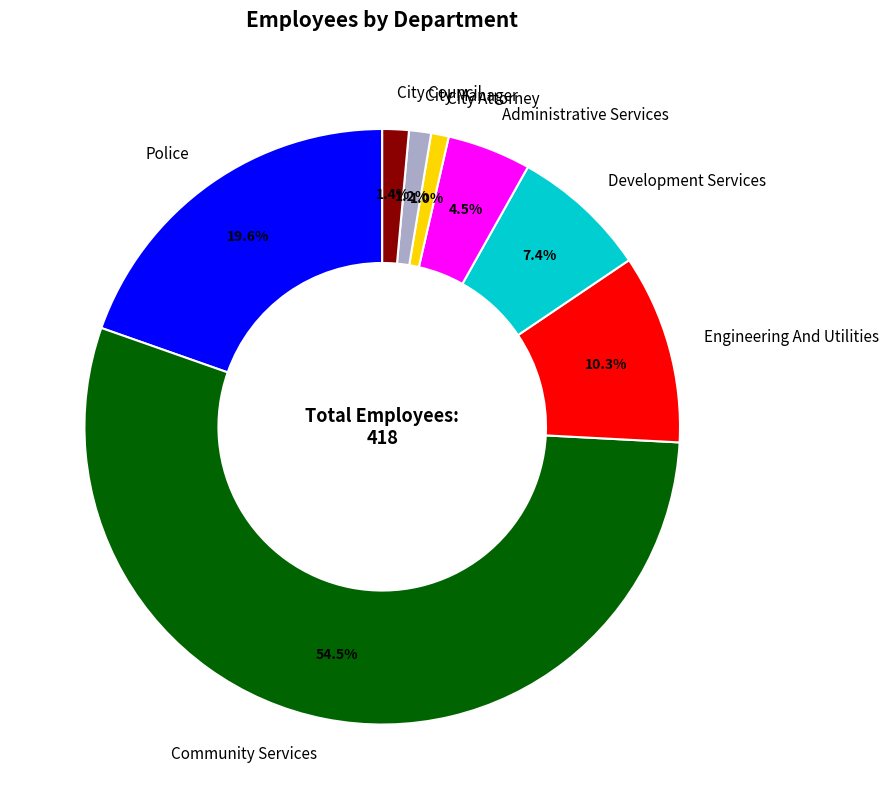

Is there any slice that represents more than half of the pie?

Yes